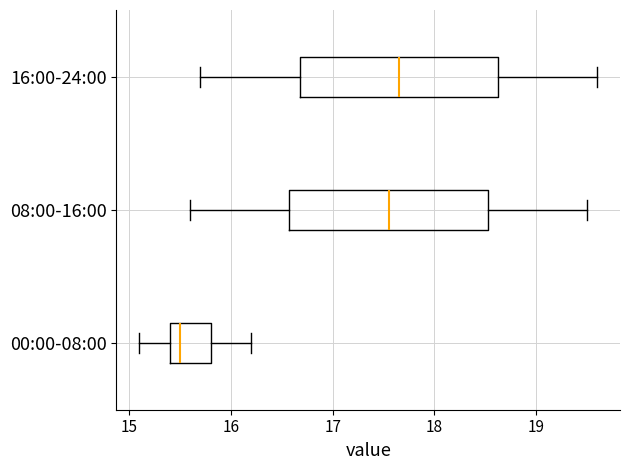

Which box has the furthest to the left median line?

00:00-08:00